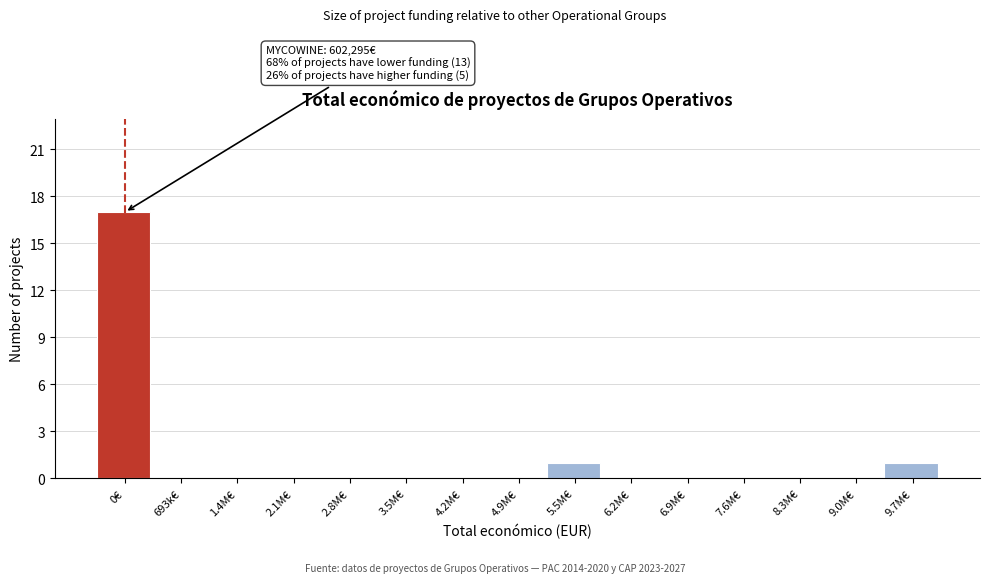

Reading left to right, list all the values displayed in this chart.

0€=17	693k€=0	1.4M€=0	2.1M€=0	2.8M€=0	3.5M€=0	4.2M€=0	4.9M€=0	5.5M€=1	6.2M€=0	6.9M€=0	7.6M€=0	8.3M€=0	9.0M€=0	9.7M€=1